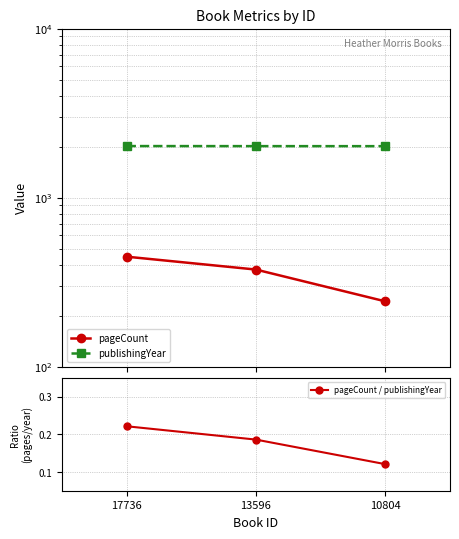

Reading left to right, what are all the values shown in this chart?

pageCount: 448.0	376.0	244.0
publishingYear: 2022.0	2020.0	2019.0
pageCount / publishingYear: 0.2	0.2	0.1